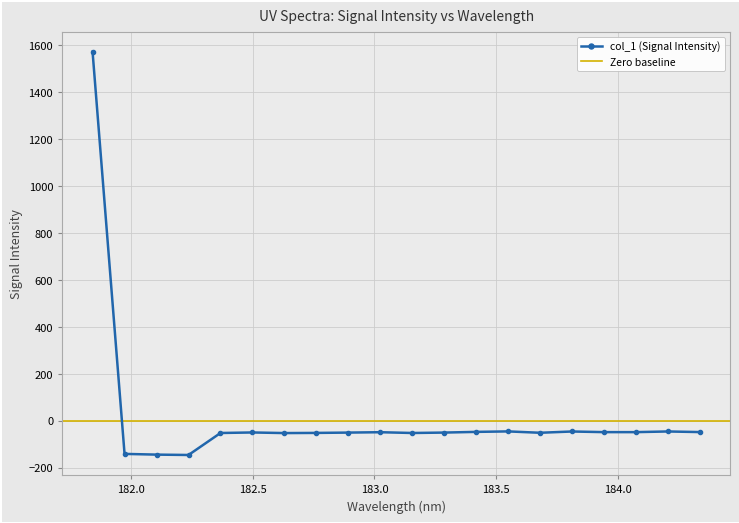

What is the value of the col_1 (Signal Intensity) point at the 4th from the left?

-144.8